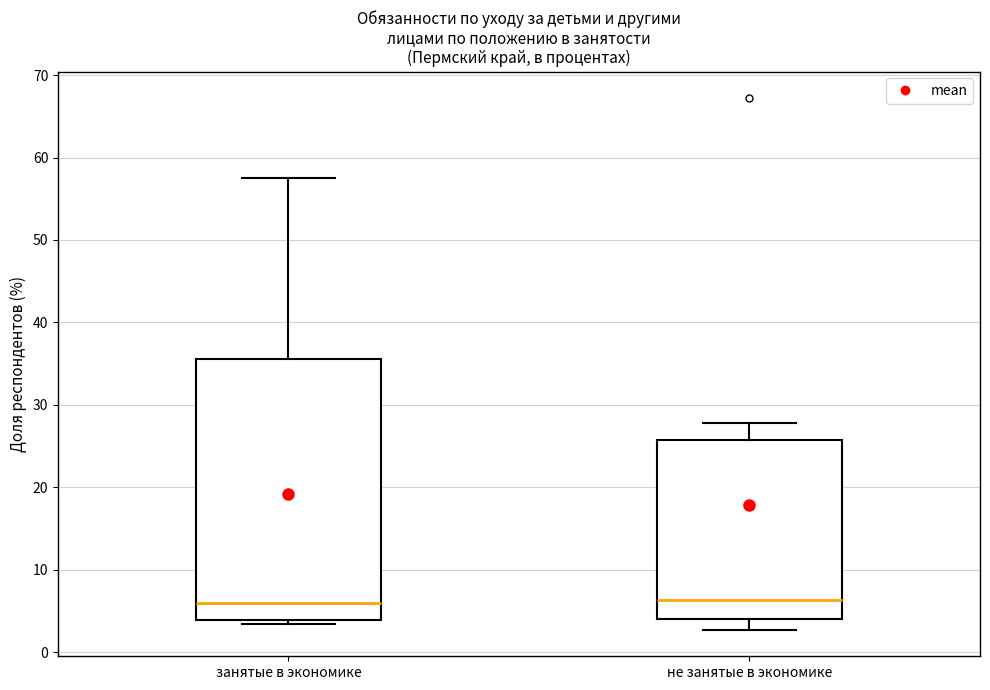

Comparing the boxes themselves (not the whiskers), which one is the tallest?

занятые в экономике